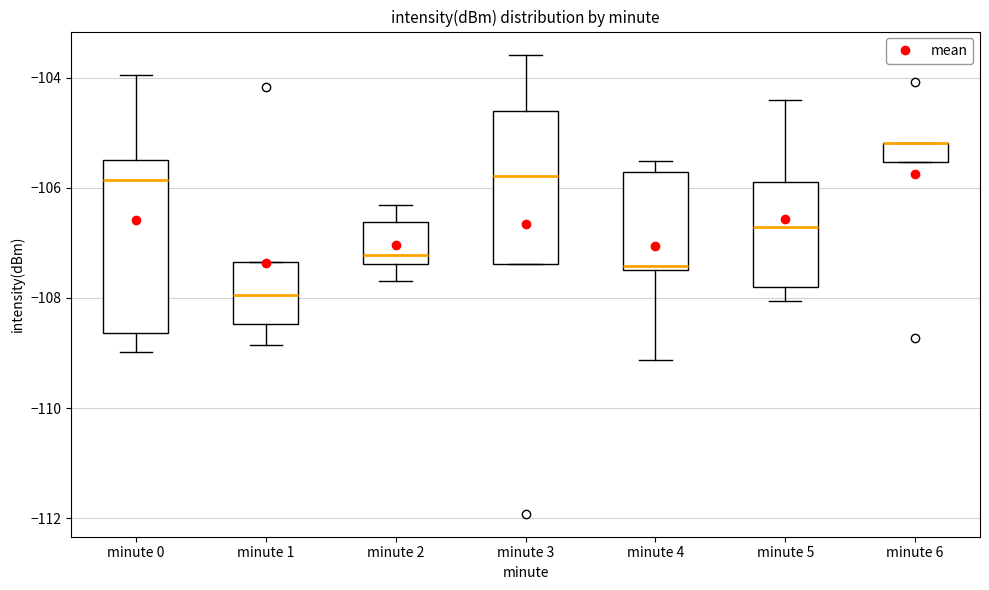

Where does the upper whisker of the box for minute 4 end on the y-axis? The values are not printed on the chart, so give them approximately, as read against the axis.

-105.6